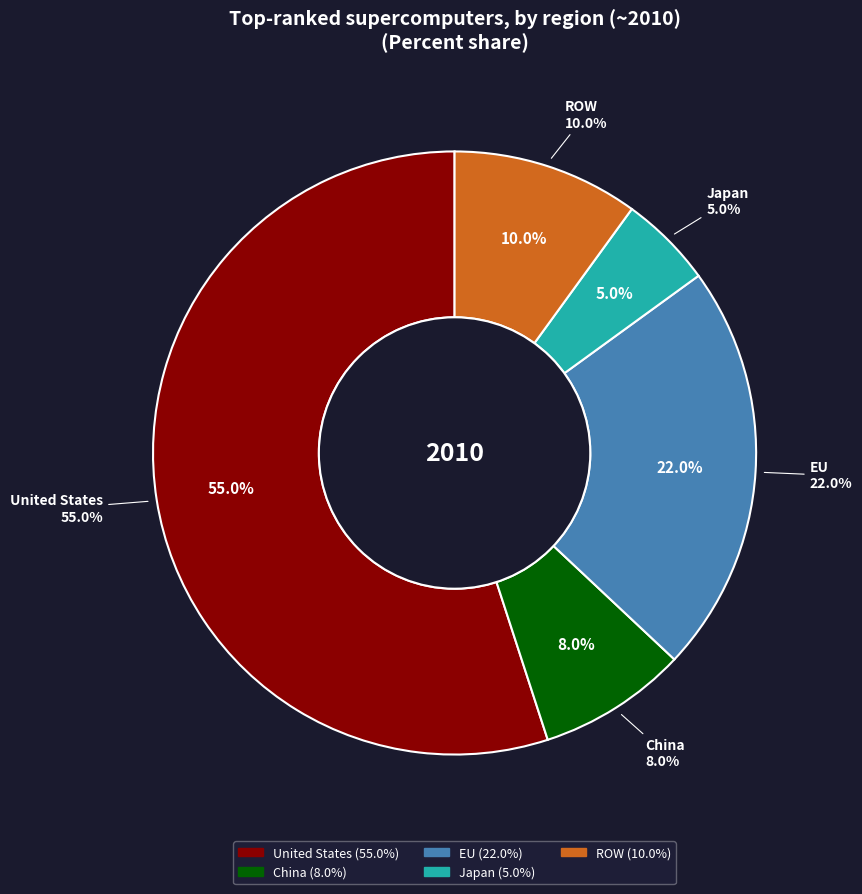

To the nearest percent, what is the combined percentage of EU and Japan?

27%